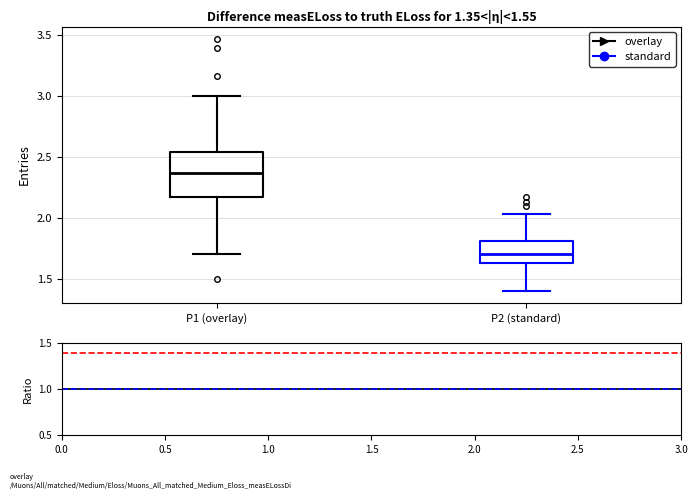

Which box's median line is the highest?

P1 (overlay)